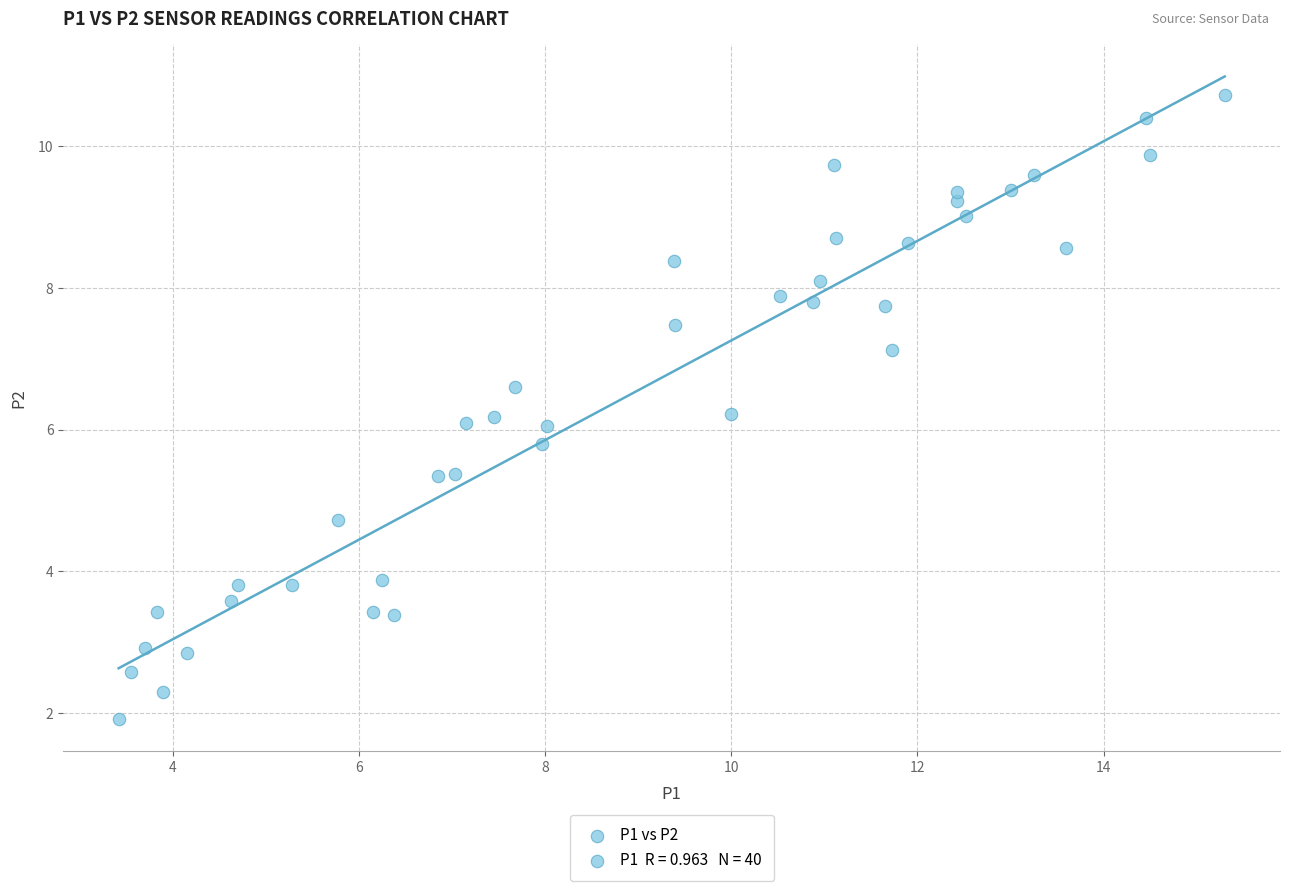

What is the range of X values (max minus min)?

11.9